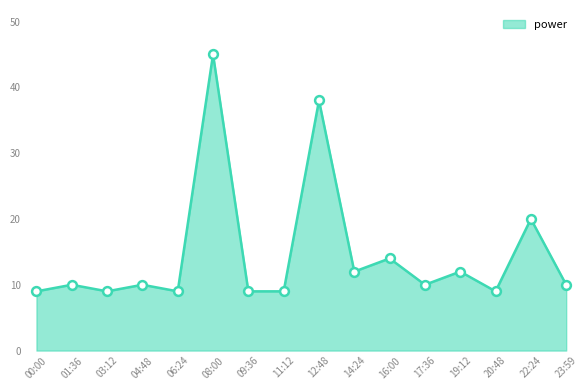

What is the change in value from 11:12 to 12:48?

+29